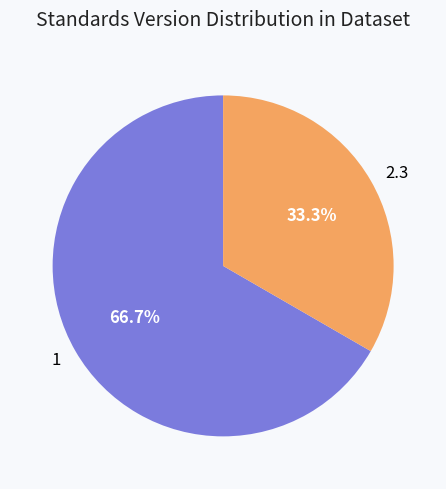

Which slice represents more than half of the pie?

1